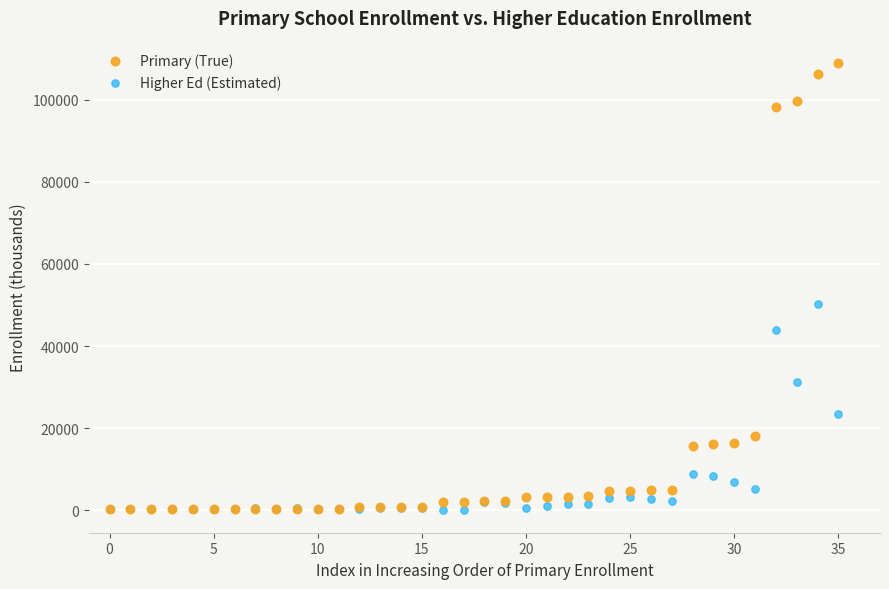

In the Higher Ed (Estimated) series, what Y value is closest to 25118?

23360.5